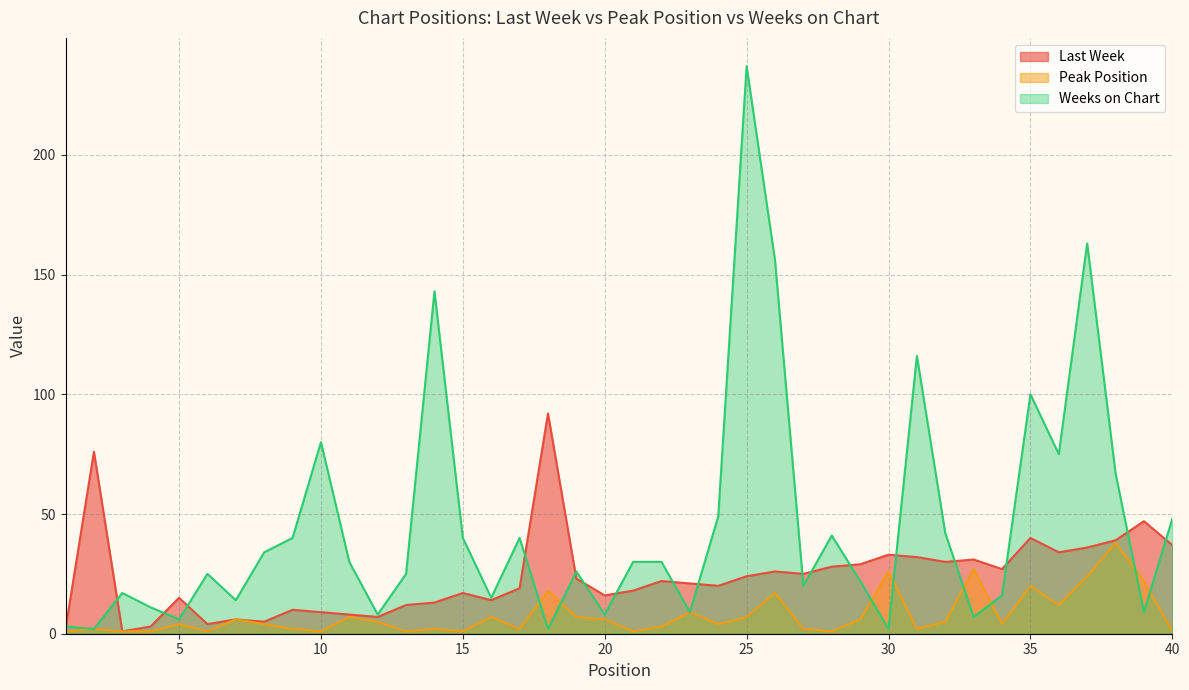

Rank the series by their maximum value, from lowest to highest.

Peak Position, Last Week, Weeks on Chart